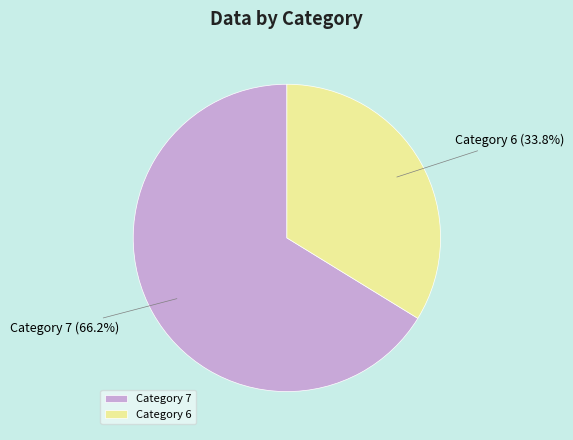

What is the largest slice in the pie chart?

Category 7